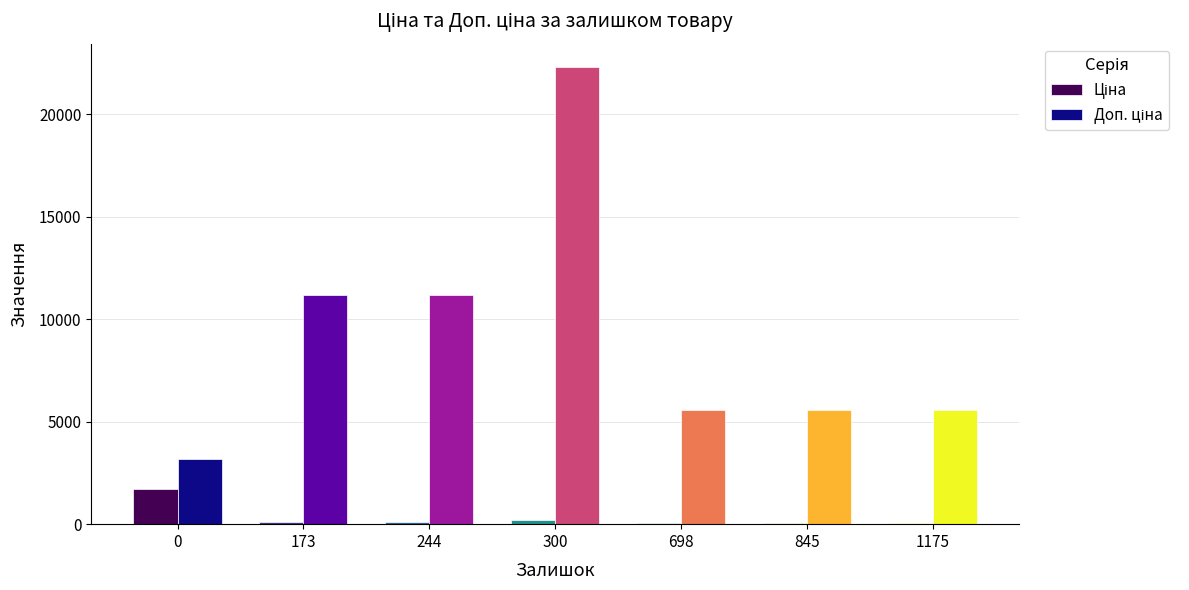

At which category is the sum across all series the highest?

300